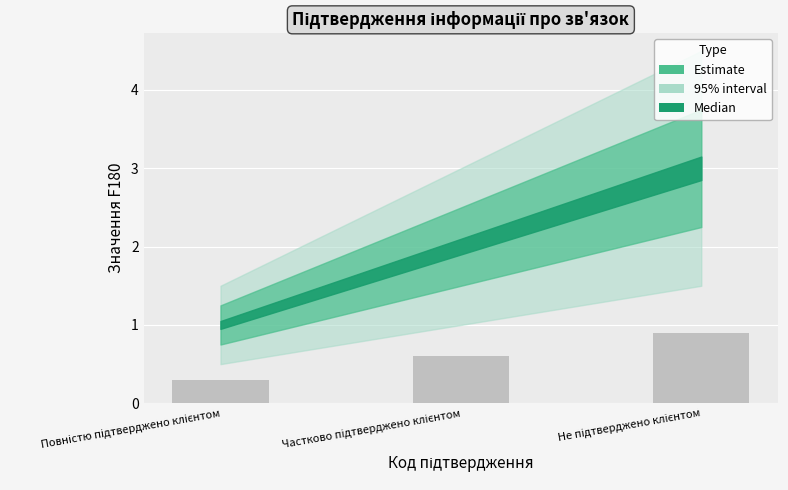

What is the greatest value displayed?

0.9